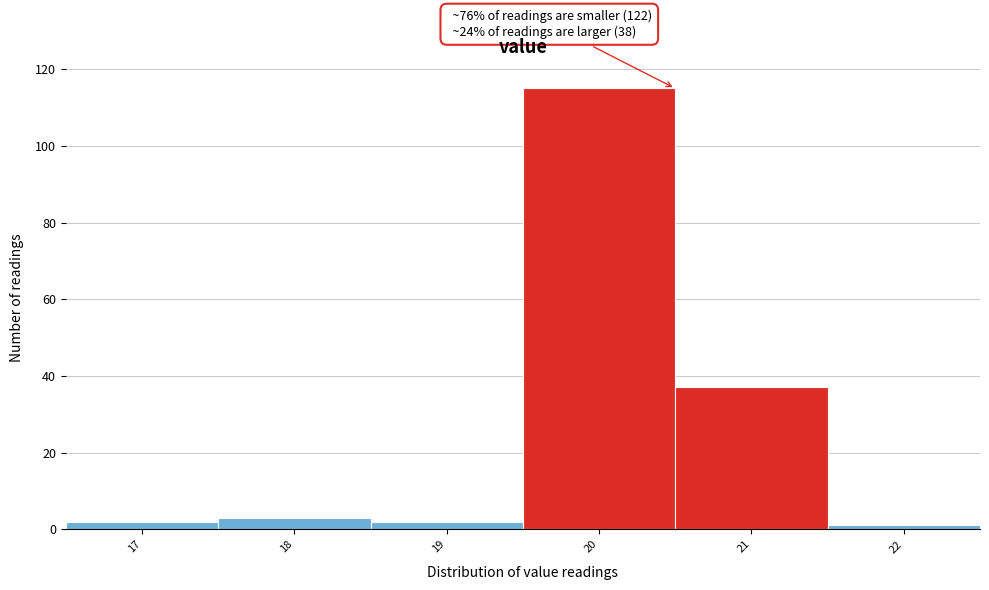

Reading right to left, extract all data points from this chart.

22=1	21=37	20=115	19=2	18=3	17=2